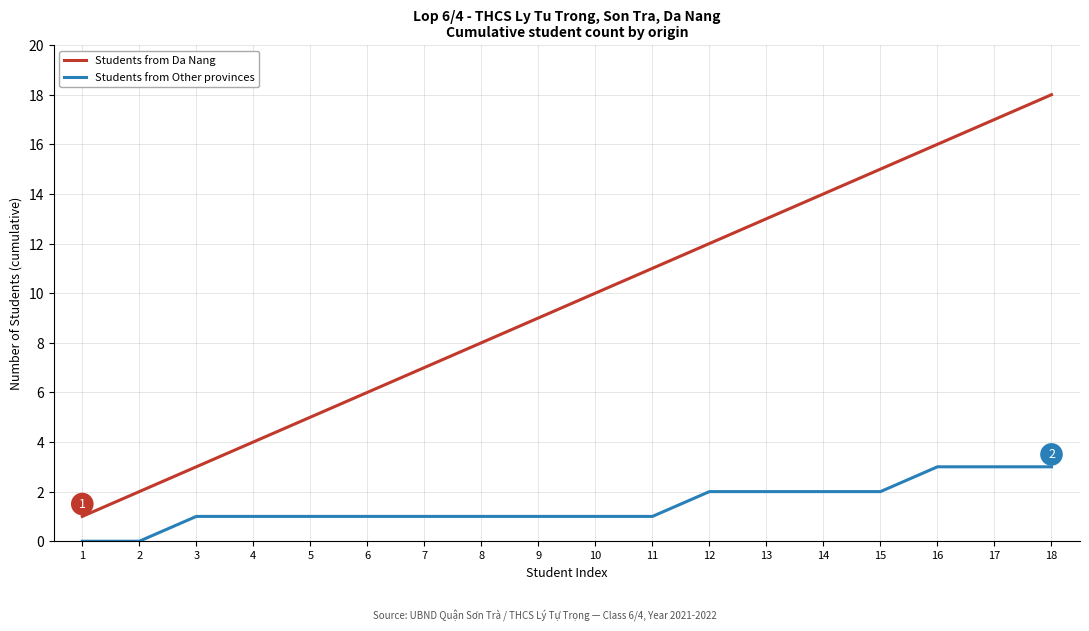

Reading right to left, transcribe all the data shown in this chart.

Students from Da Nang: 18	17	16	15	14	13	12	11	10	9	8	7	6	5	4	3	2	1
Students from Other provinces: 3	3	3	2	2	2	2	1	1	1	1	1	1	1	1	1	0	0